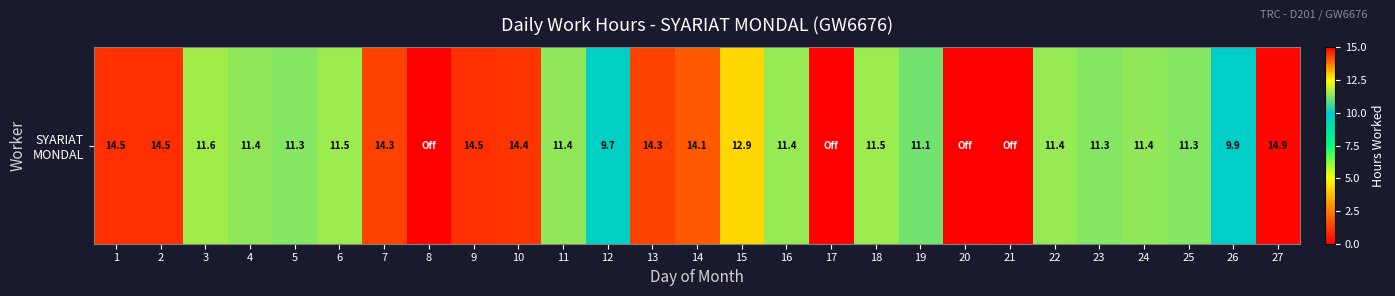

What is the sum of all values?

284.8